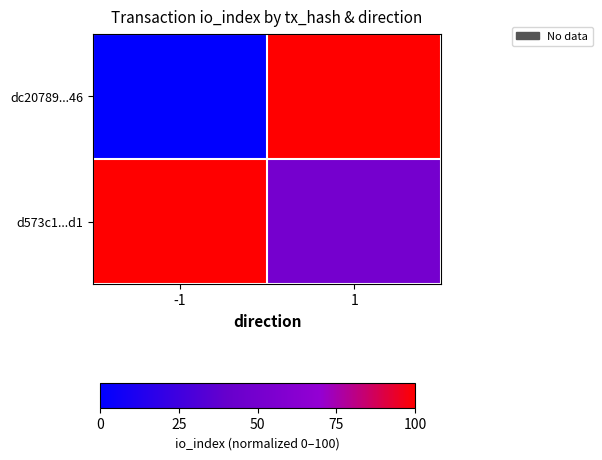

At how many categories does at least one series exceed 35?

2